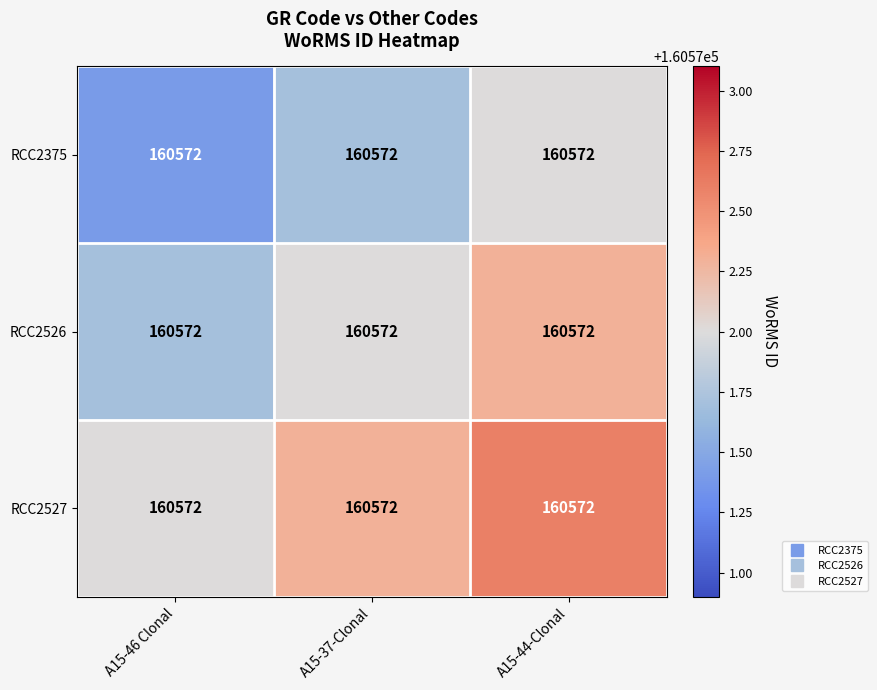

What value does the RCC2527 series have at A15-37-Clonal?

160572.3